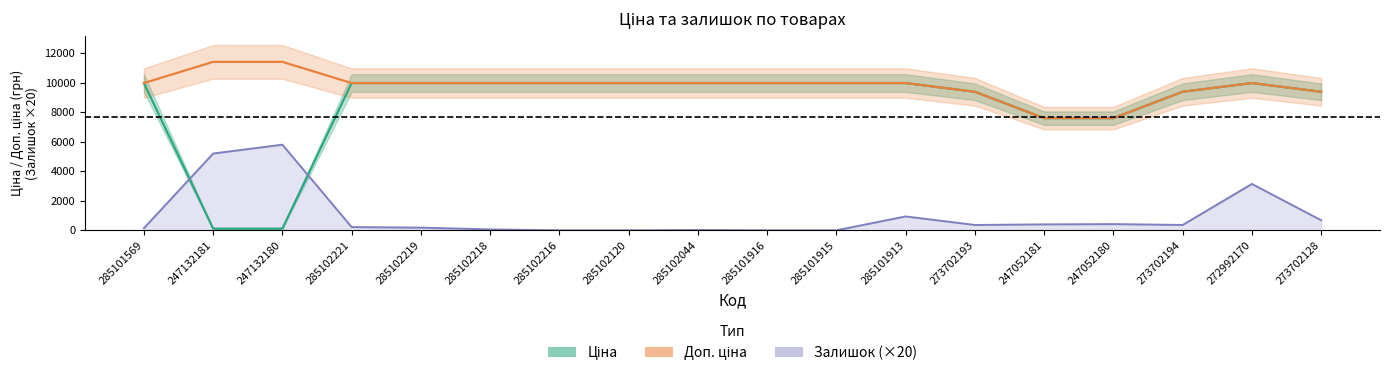

Where does the Ціна series first go above 9974?

285101569